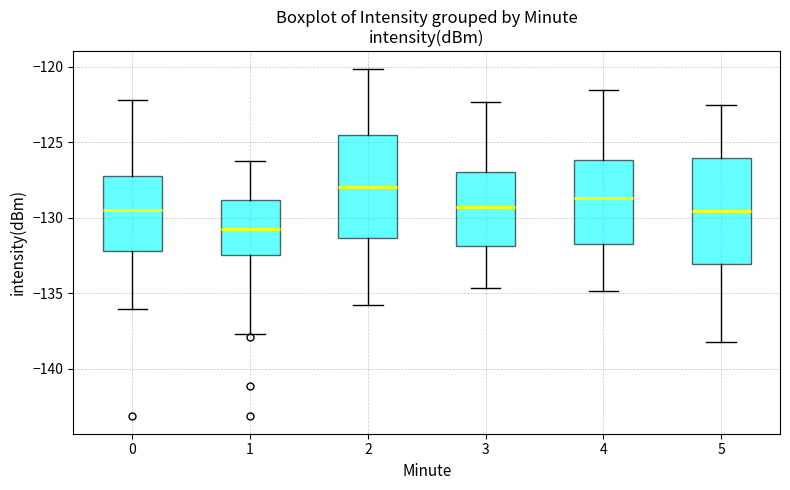

Reading left to right, read every box against the y-axis: the position of its median line, the range the box covers, and the ends of its whiskers. The values are not printed on the chart, so give them approximately, as read against the axis.

0: median -129.5, box -132.0 to -127.0, whiskers -136.0 to -122.0
1: median -131.0, box -132.5 to -129.0, whiskers -137.5 to -126.0
2: median -128.0, box -131.5 to -124.5, whiskers -136.0 to -120.0
3: median -129.5, box -132.0 to -127.0, whiskers -134.5 to -122.5
4: median -128.5, box -131.5 to -126.0, whiskers -135.0 to -121.5
5: median -129.5, box -133.0 to -126.0, whiskers -138.0 to -122.5